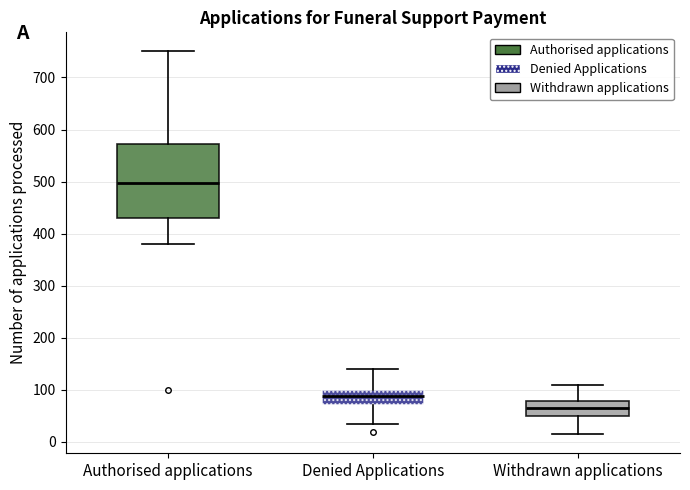

Reading left to right, transcribe this box plot: for each box, give where its median line is, the range the box spans, and where its two whiskers end, as read against the y-axis. The values are not printed on the chart, so give them approximately, as read against the axis.

Authorised applications: median 500, box 430 to 570, whiskers 380 to 750
Denied Applications: median 90, box 70 to 100, whiskers 40 to 140
Withdrawn applications: median 70, box 50 to 80, whiskers 20 to 110